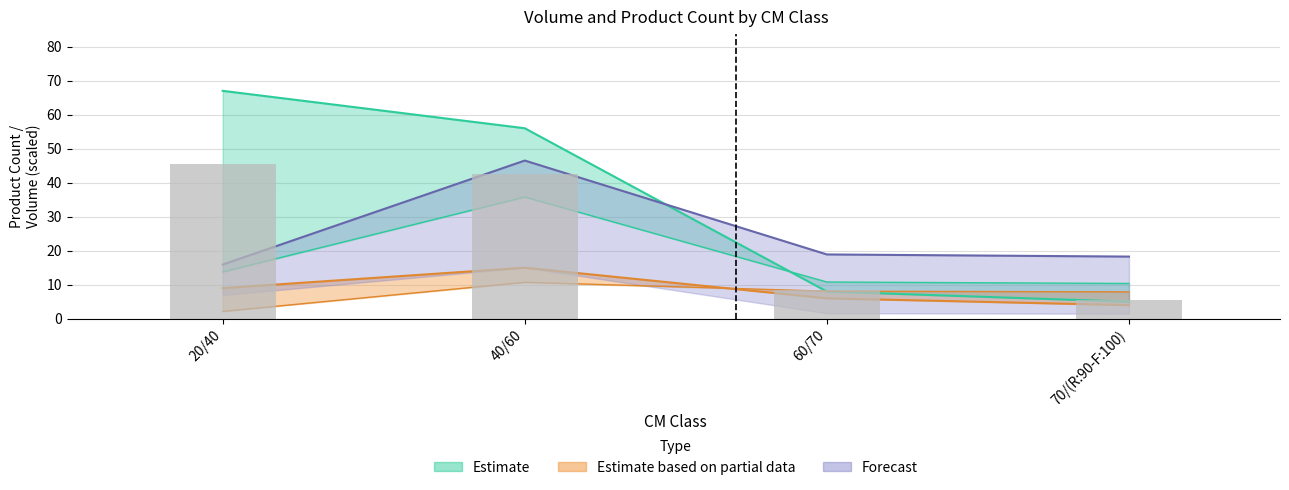

Is it true that the value at 40/60 is 42.6?

True